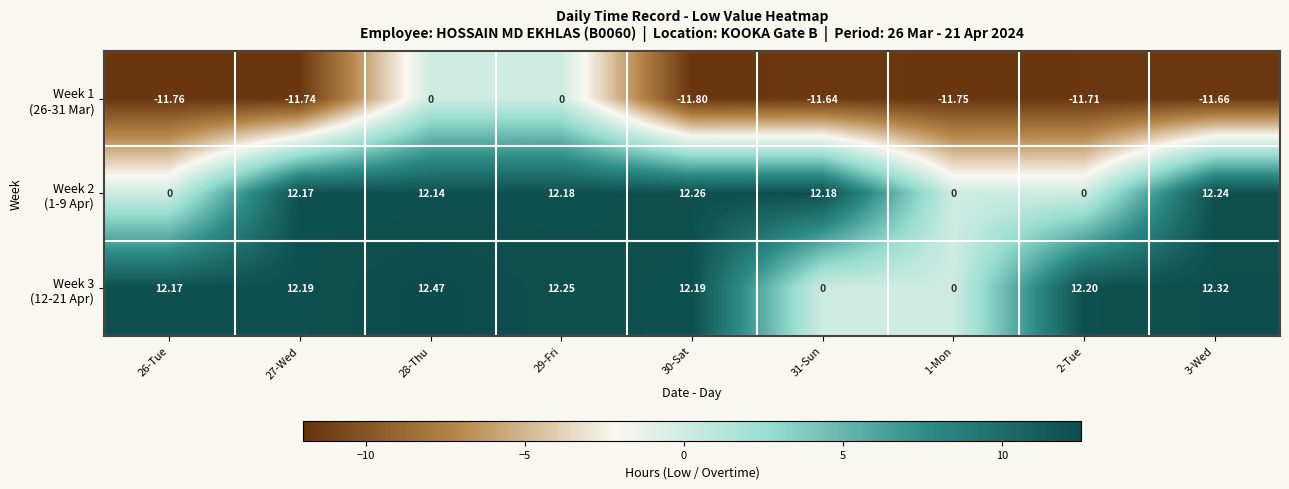

Which series changed the most between 26-Tue and 28-Thu?

Week 2 (1-9 Apr)